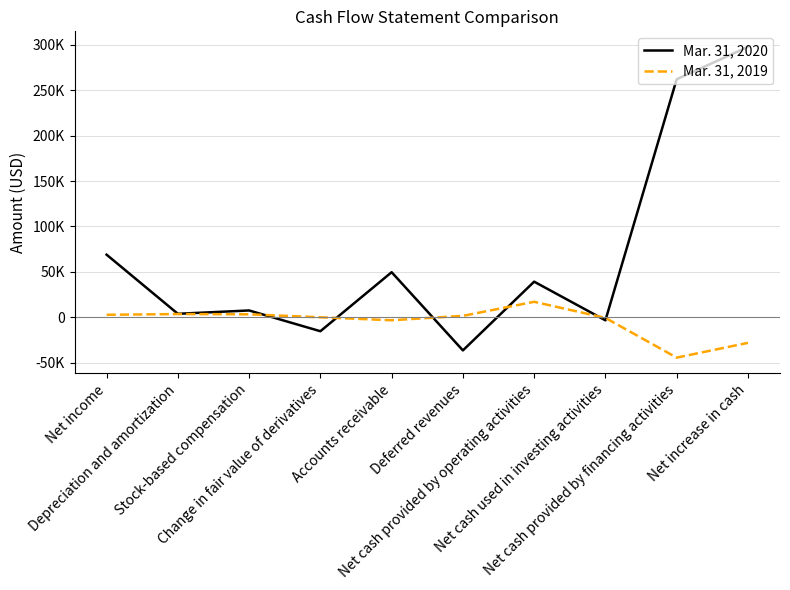

List the series in order of their overall mean, highest first.

Mar. 31, 2020, Mar. 31, 2019